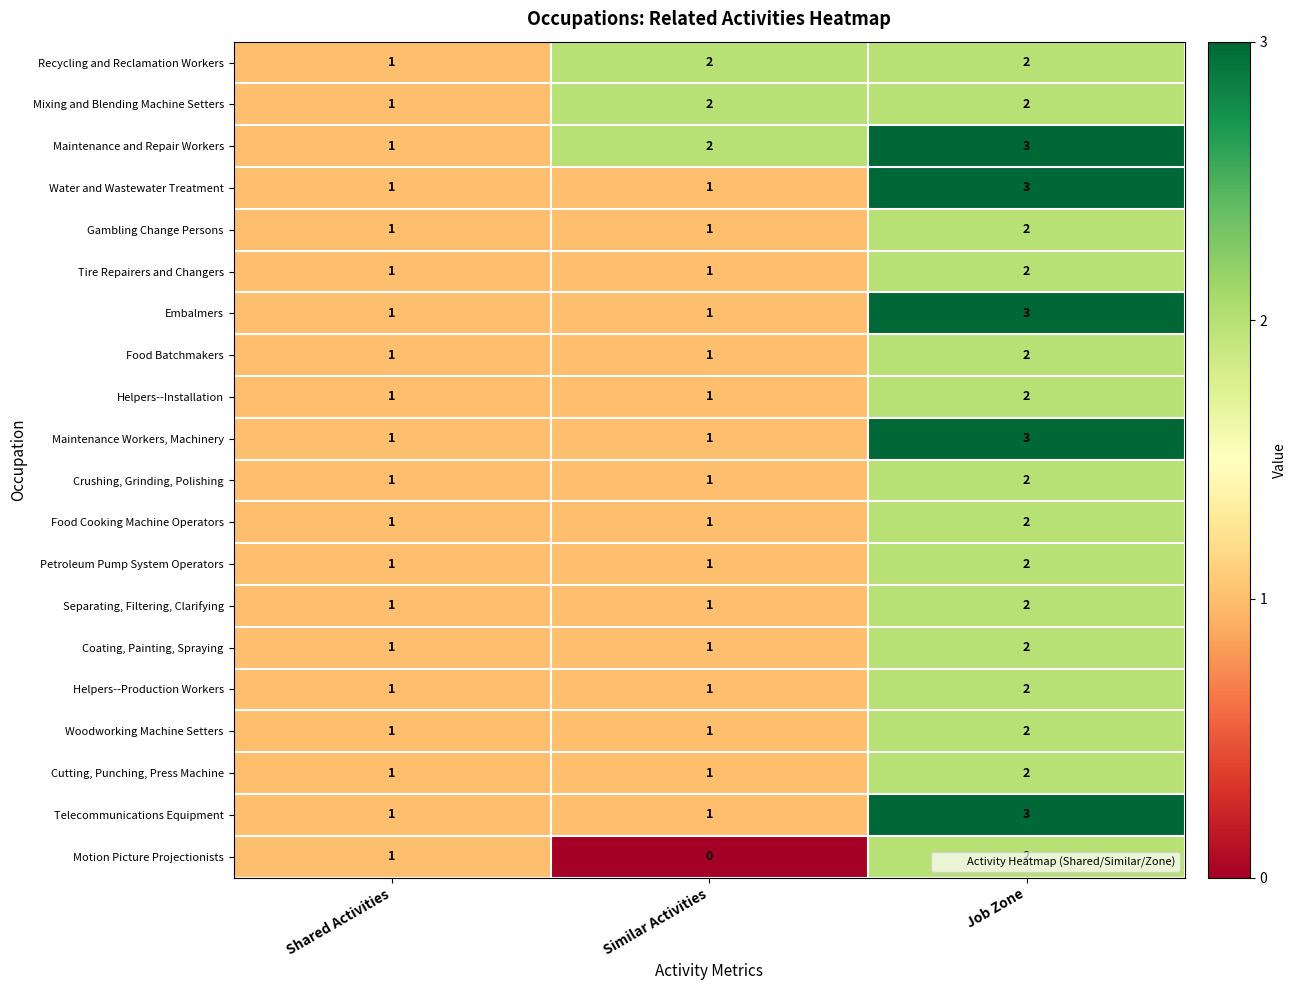

Count the Coating, Painting, Spraying values in the range 1 to 2.

3